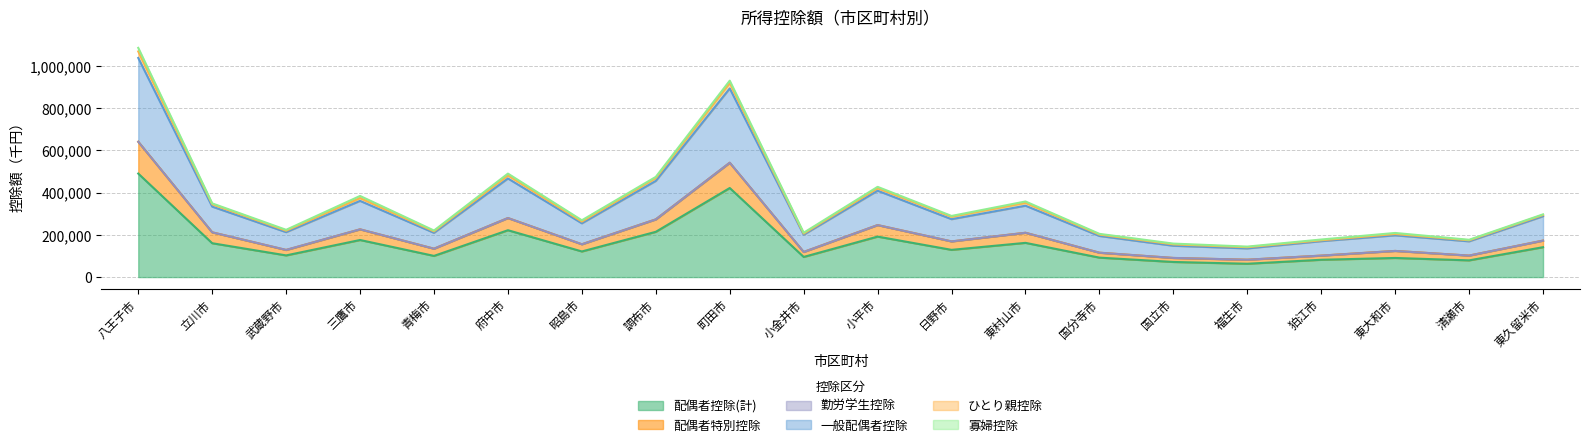

True or false: 配偶者控除(計) has more than 1 interior local peaks.

True